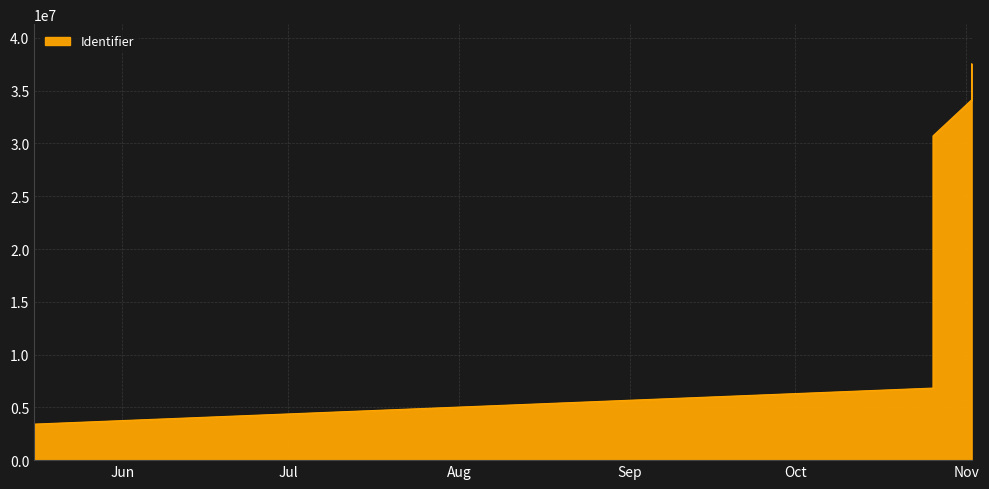

What is the label of the 7th point from the left?

2017-10-26